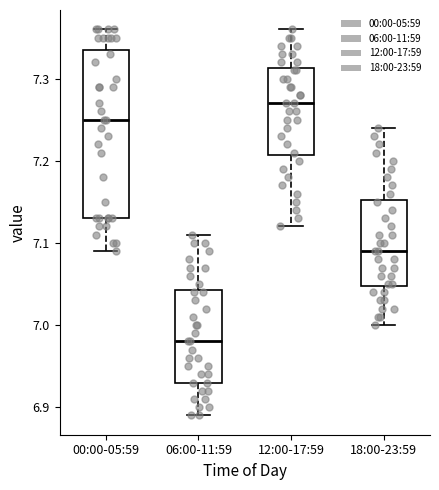

Reading left to right, read every box against the y-axis: the position of its median line, the range the box covers, and the ends of its whiskers. The values are not printed on the chart, so give them approximately, as read against the axis.

00:00-05:59: median 7.25, box 7.13 to 7.34, whiskers 7.09 to 7.36
06:00-11:59: median 6.98, box 6.93 to 7.04, whiskers 6.89 to 7.11
12:00-17:59: median 7.27, box 7.21 to 7.31, whiskers 7.12 to 7.36
18:00-23:59: median 7.09, box 7.05 to 7.15, whiskers 7.00 to 7.24